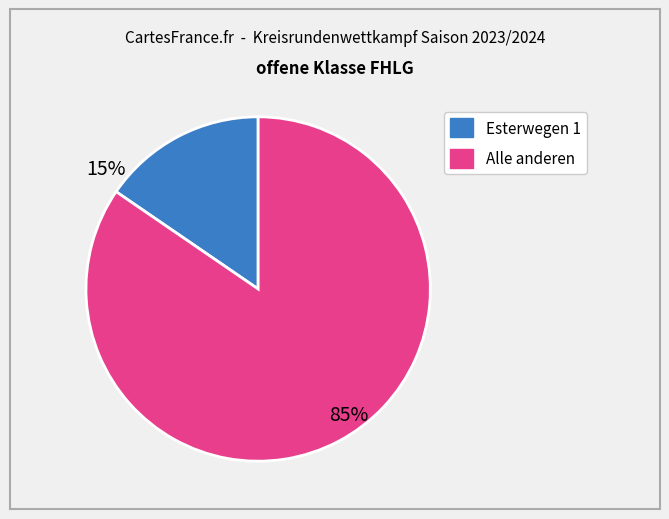

Is there a majority slice in this chart?

Yes